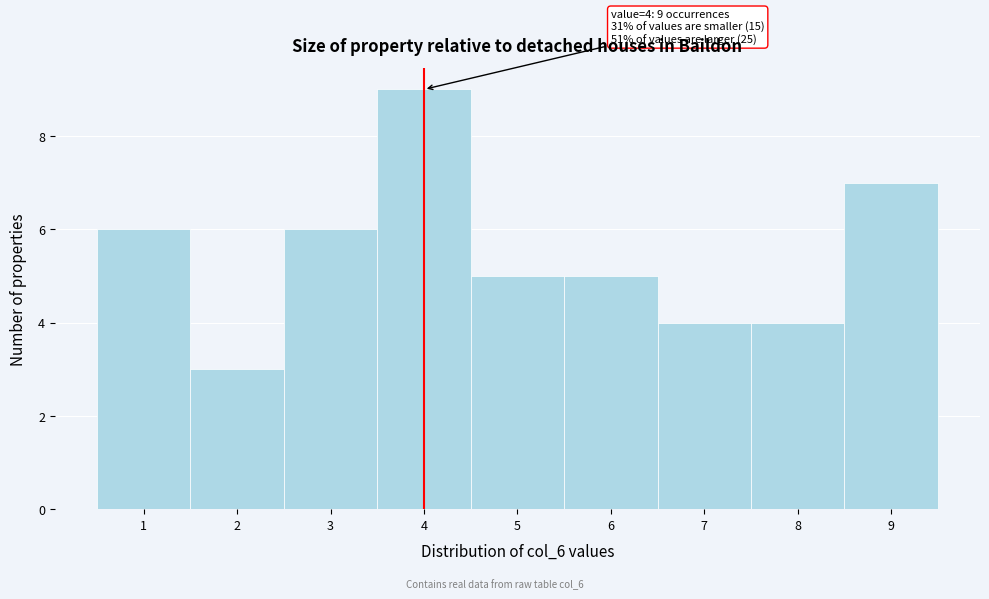

Which range on the x-axis has the tallest bar?

3.5 to 4.5